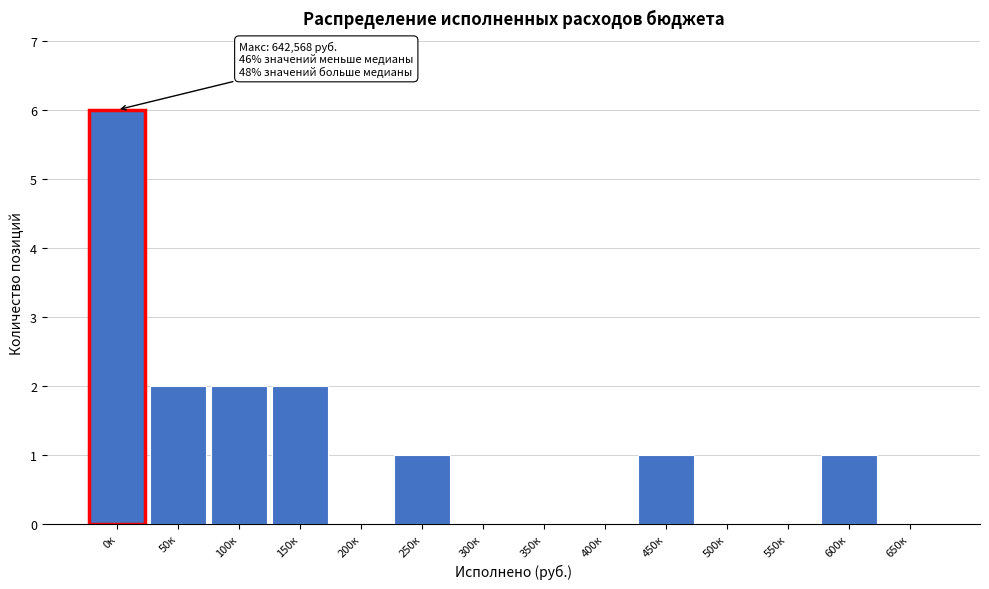

Reading left to right, transcribe all the data shown in this chart.

0к=6	50к=2	100к=2	150к=2	200к=0	250к=1	300к=0	350к=0	400к=0	450к=1	500к=0	550к=0	600к=1	650к=0